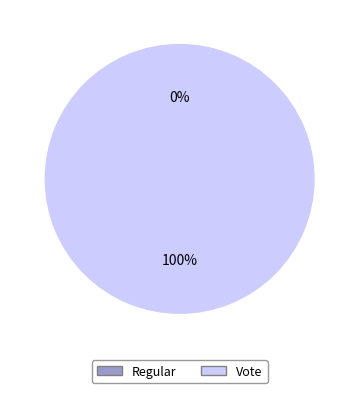

Do Regular and Vote together represent more than half of the pie?

Yes